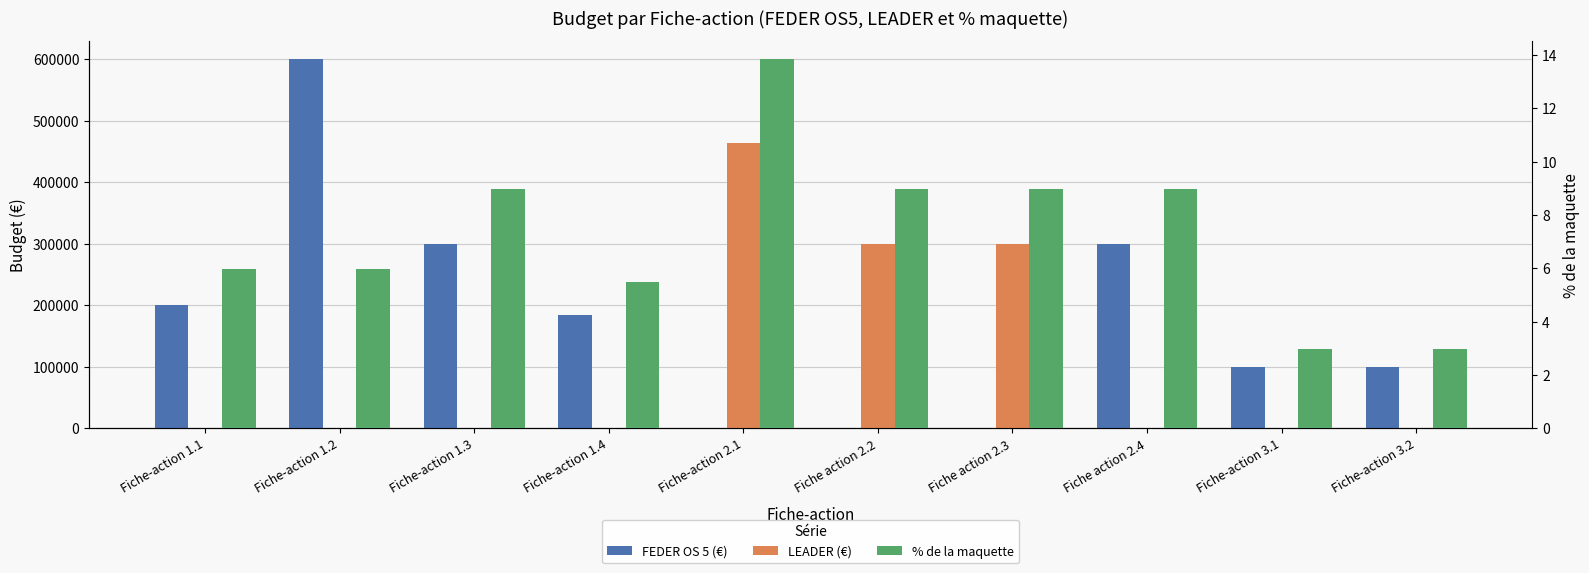

What is the difference between the second highest and minimum values in the % de la maquette series?

6.0